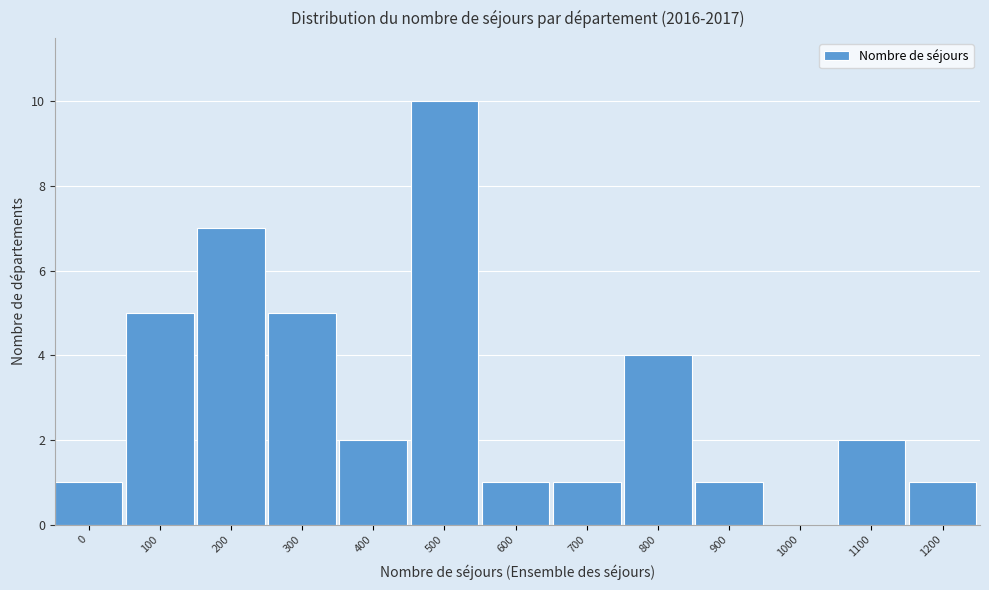

Reading left to right, what are all the values shown in this chart?

0=1	100=5	200=7	300=5	400=2	500=10	600=1	700=1	800=4	900=1	1000=0	1100=2	1200=1